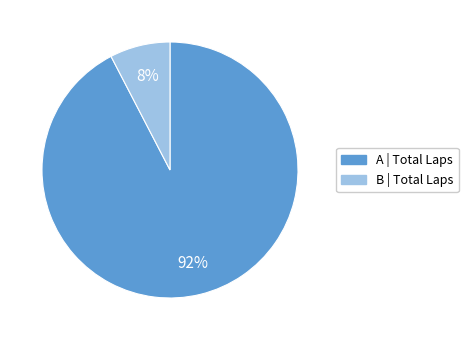

Does any single category account for the majority?

Yes